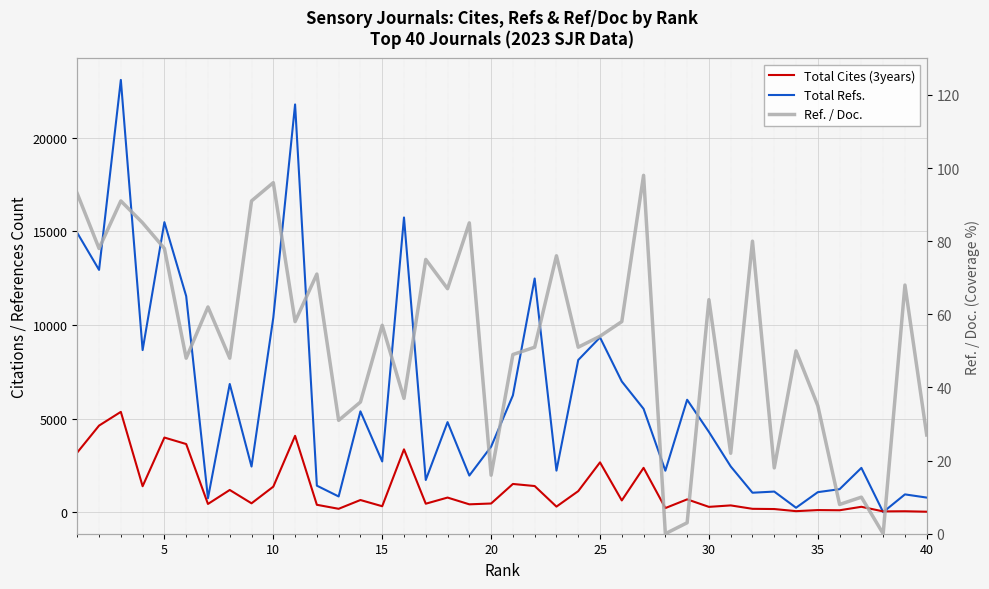

Reading left to right, list all the values displayed in this chart.

Total Cites (3years): 3186	4622	5356	1383	3983	3637	435	1183	470	1360	4075	391	177	646	314	3353	449	777	416	460	1504	1393	294	1121	2658	624	2365	216	681	280	358	176	164	51	109	99	284	38	46	21
Total Refs.: 14915	12940	23089	8657	15490	11539	744	6845	2434	10389	21779	1413	836	5382	2706	15740	1716	4807	1953	3496	6235	12479	2217	8125	9334	6980	5518	2212	6003	4284	2442	1036	1097	234	1066	1226	2362	0	947	776
Ref. / Doc.: 93	78	91	85	78	48	62	48	91	96	58	71	31	36	57	37	75	67	85	16	49	51	76	51	54	58	98	0	3	64	22	80	18	50	35	8	10	0	68	27